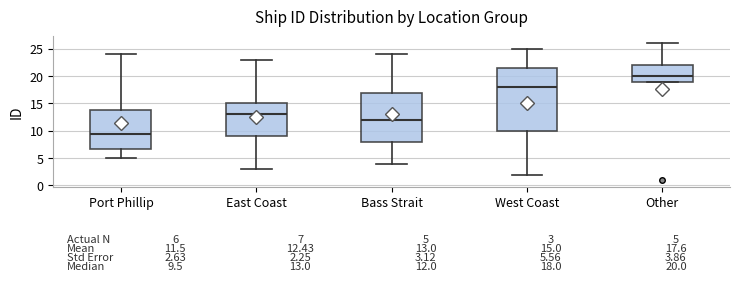

Comparing the boxes themselves (not the whiskers), which one is the tallest?

West Coast